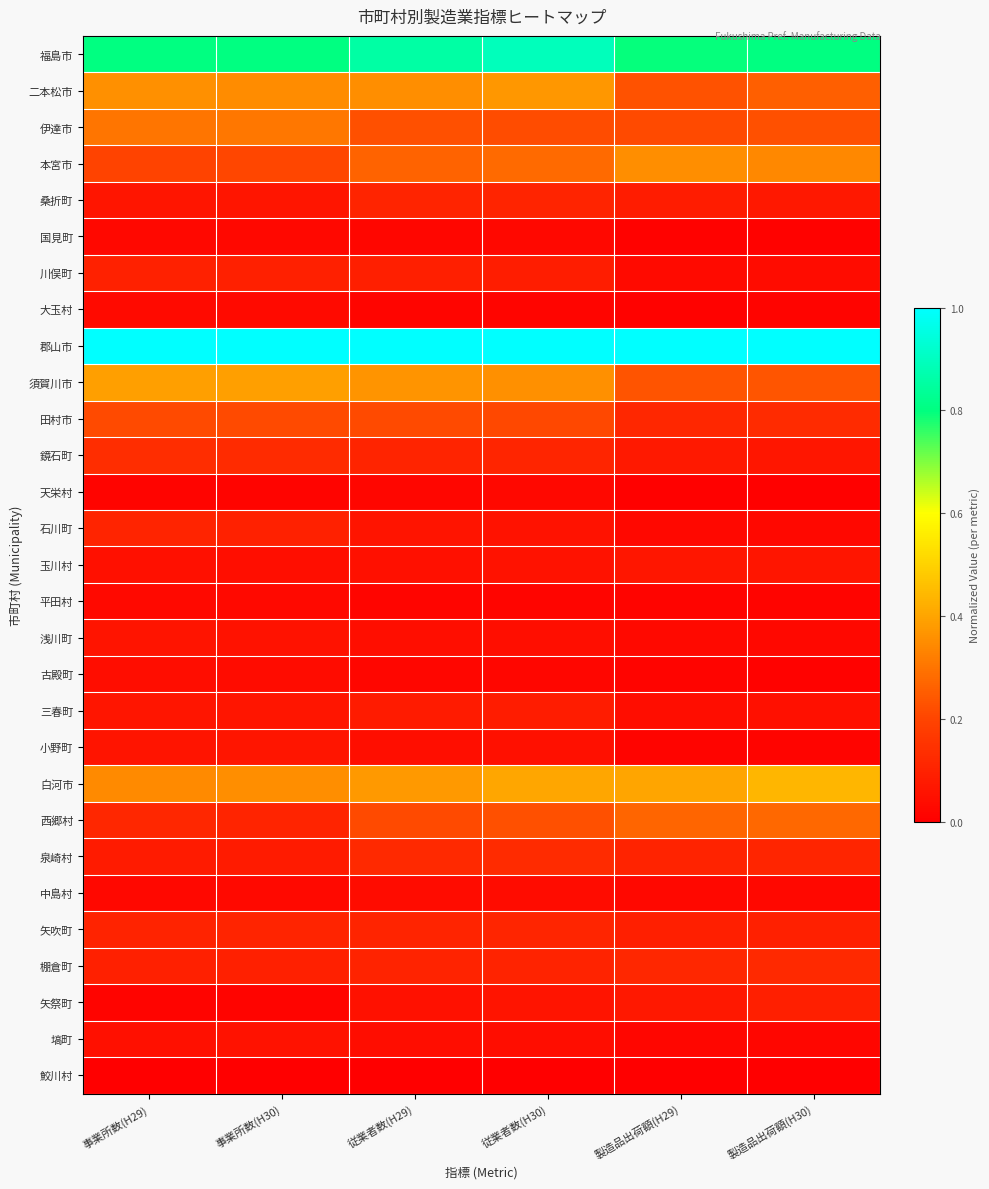

Between 製造品出荷額(H29) and 製造品出荷額(H30), which series saw the biggest shift?

白河市